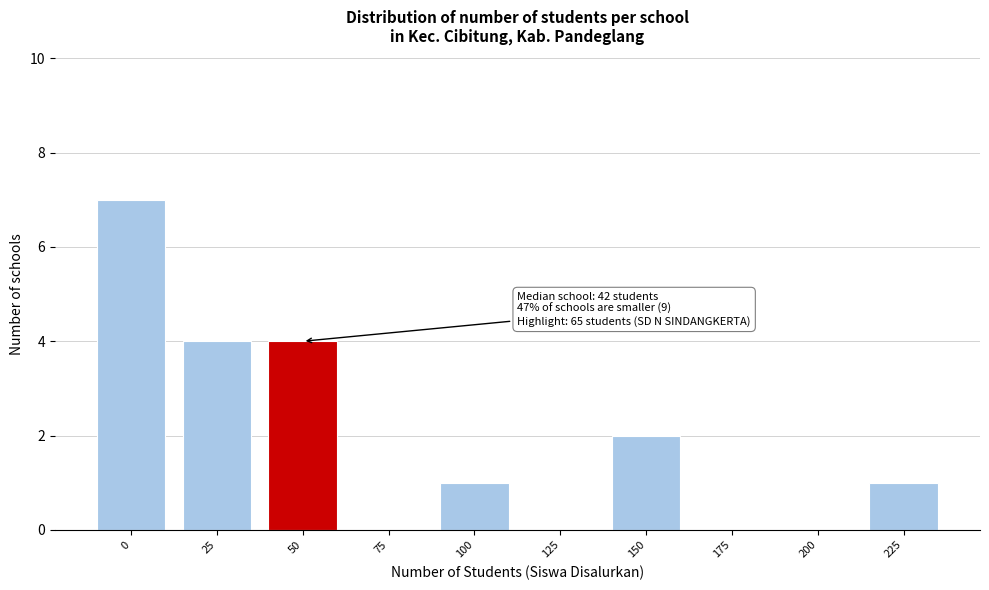

Reading left to right, extract all data points from this chart.

0=7	25=4	50=4	75=0	100=1	125=0	150=2	175=0	200=0	225=1